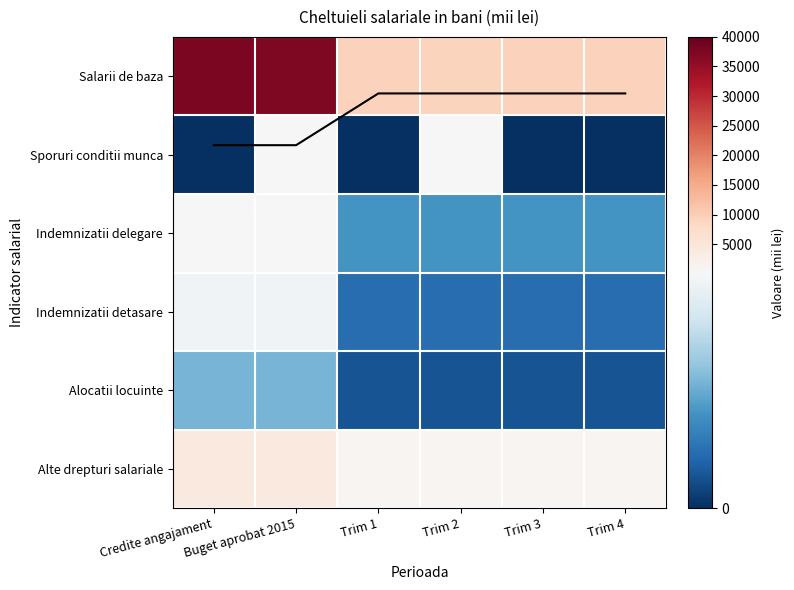

Is the value of Alte drepturi salariale at Trim 3 greater than the value of Indemnizatii delegare at Trim 3?

Yes